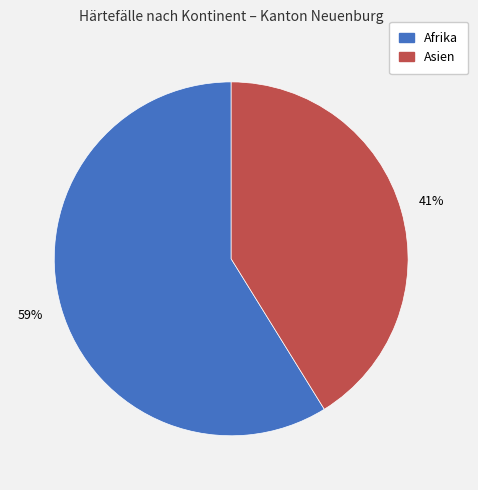

Which slice is the largest?

Afrika